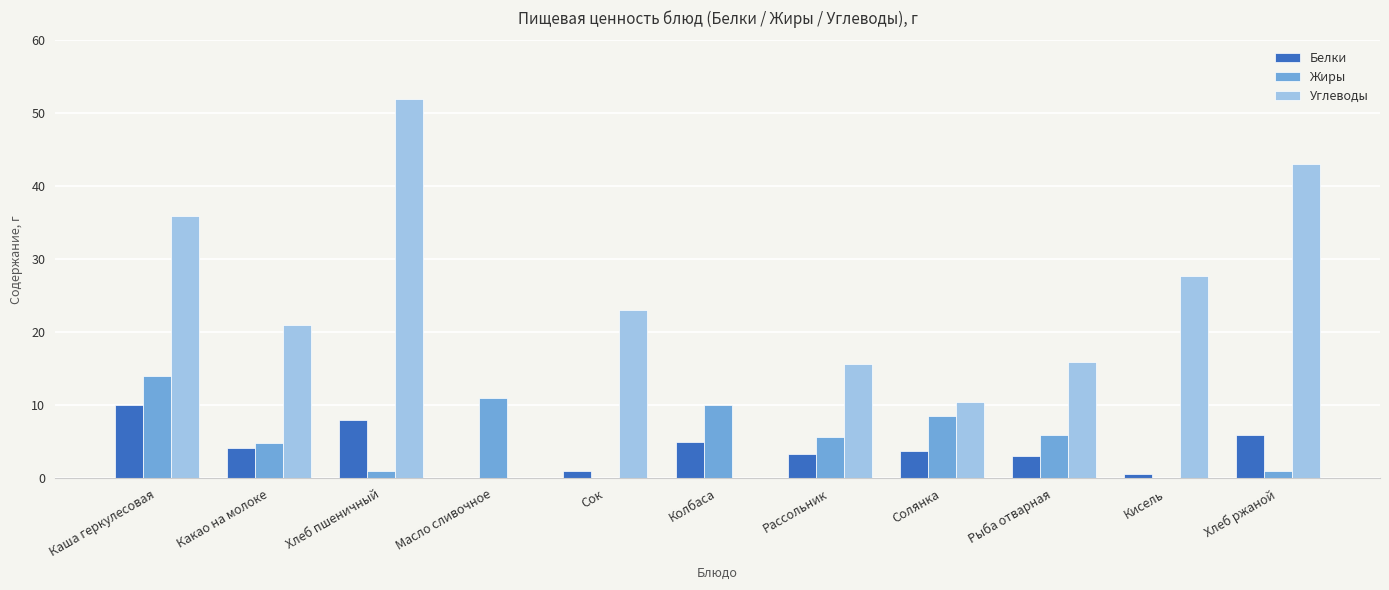

Reading left to right, what are all the values shown in this chart?

Белки: Каша геркулесовая=10.0	Какао на молоке=4.2	Хлеб пшеничный=8.0	Масло сливочное=0.0	Сок=1.0	Колбаса=5.0	Рассольник=3.3	Солянка=3.7	Рыба отварная=3.0	Кисель=0.5	Хлеб ржаной=6.0
Жиры: Каша геркулесовая=14.0	Какао на молоке=4.8	Хлеб пшеничный=1.0	Масло сливочное=11.0	Сок=0.0	Колбаса=10.0	Рассольник=5.7	Солянка=8.5	Рыба отварная=6.0	Кисель=0.0	Хлеб ржаной=1.0
Углеводы: Каша геркулесовая=36.0	Какао на молоке=21.0	Хлеб пшеничный=52.0	Масло сливочное=0.0	Сок=23.0	Колбаса=0.0	Рассольник=15.6	Солянка=10.5	Рыба отварная=16.0	Кисель=27.7	Хлеб ржаной=43.0